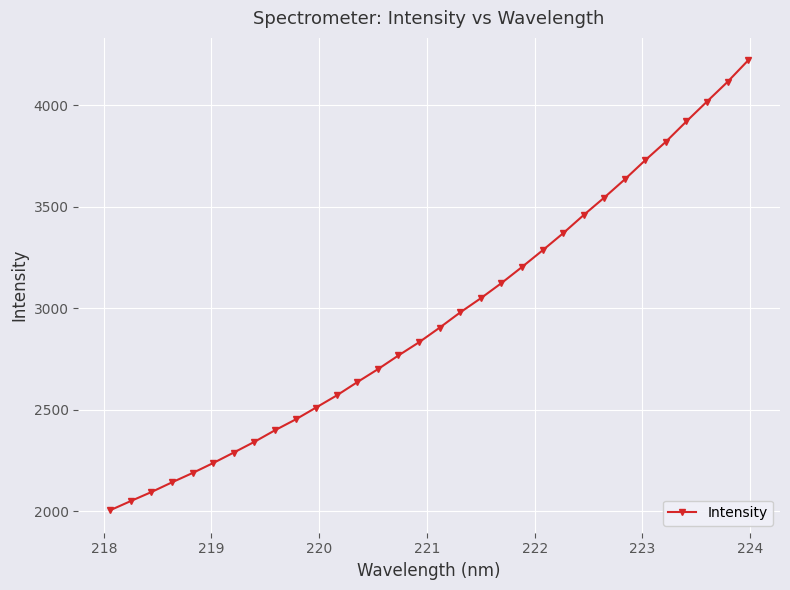

Count the number of values greater than 2903.

16